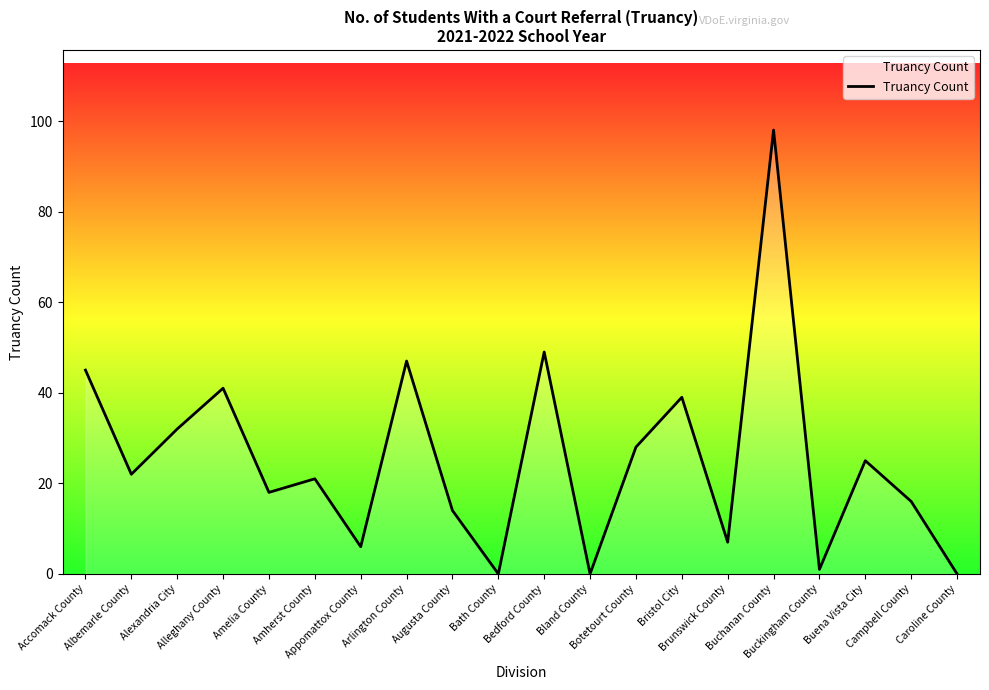

True or false: the data shows 0 at Bland County.

True